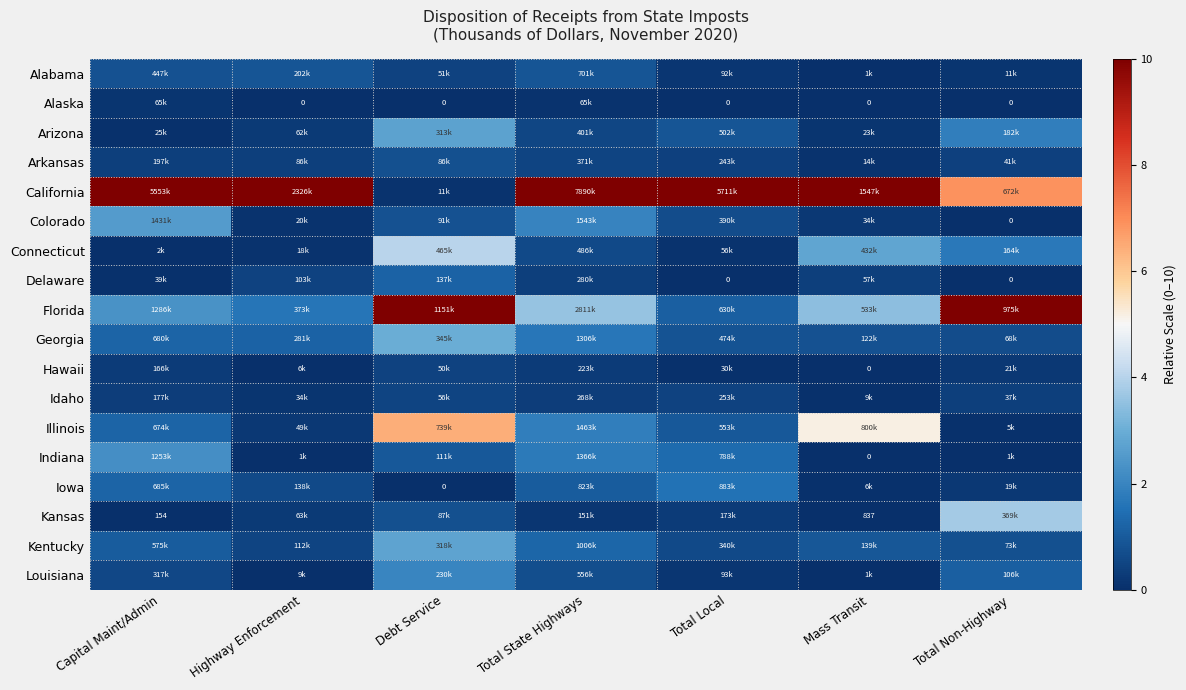

Is it true that Delaware equals 0.4 at Mass Transit?

True